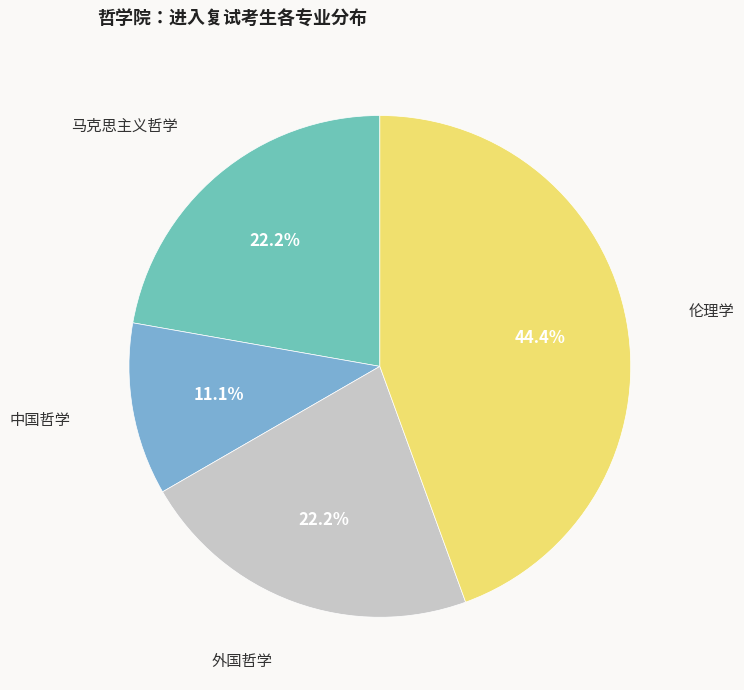

How many slices are in this pie chart?

4